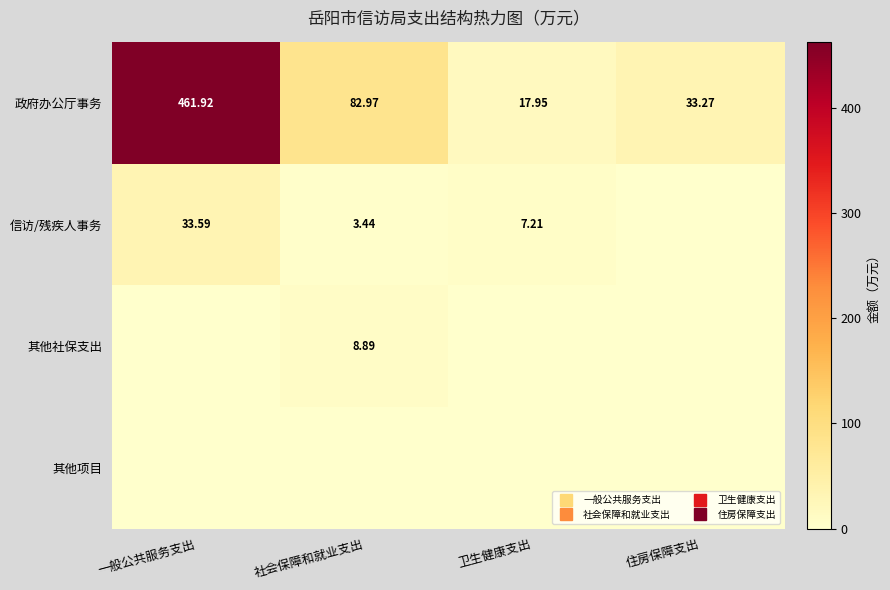

At which category is the sum across all series the highest?

一般公共服务支出